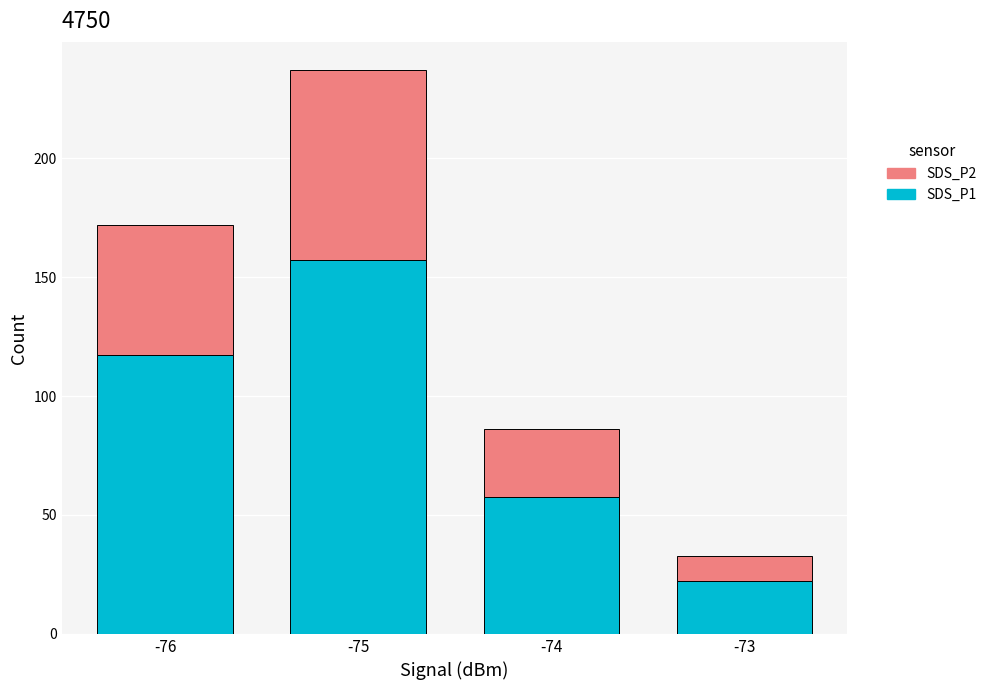

True or false: SDS_P1 has a value of 84.1 at -74.

False